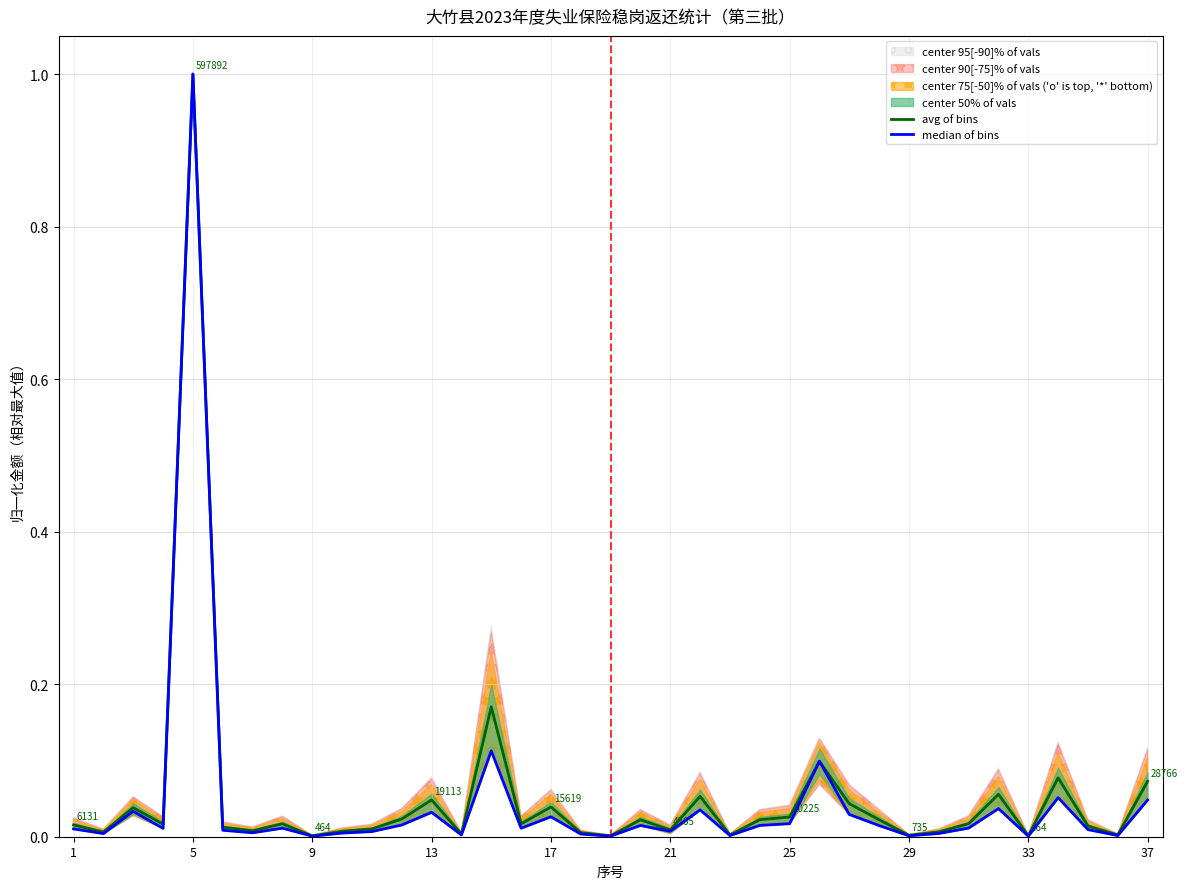

Rank the series by their maximum value, from lowest to highest.

avg of bins, median of bins